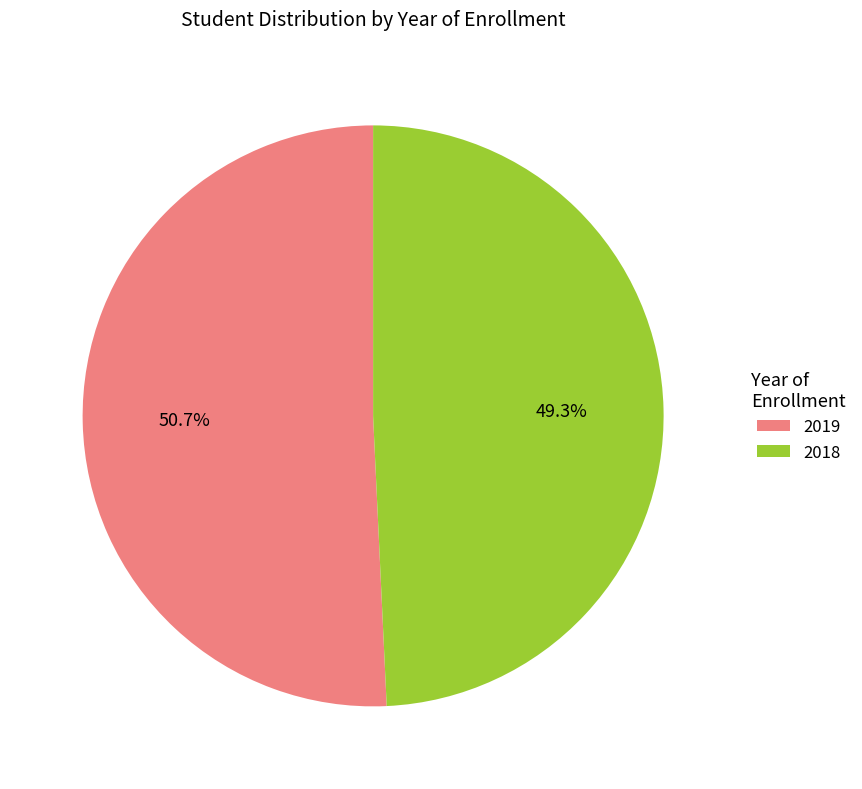

Count the number of slices in the pie.

2